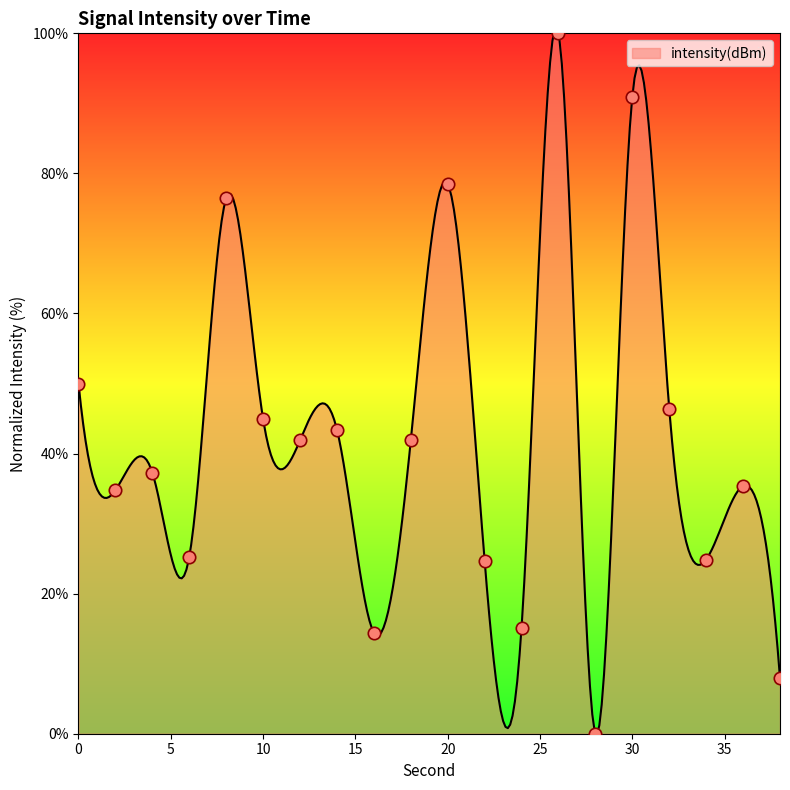

What is the ratio of the value at 14 to the value at 12?

1.0